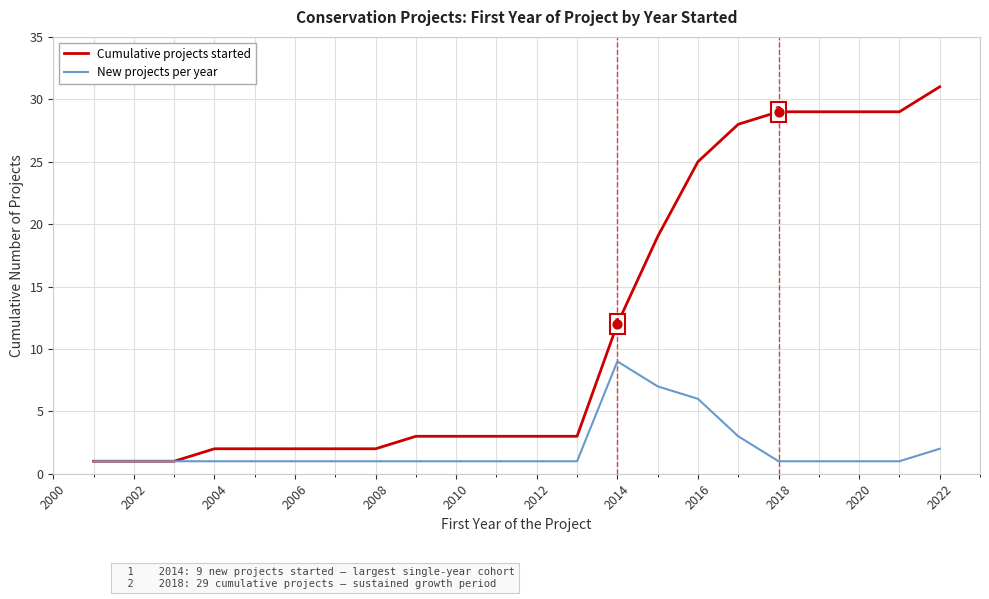

Which series has the widest spread of values?

Cumulative projects started